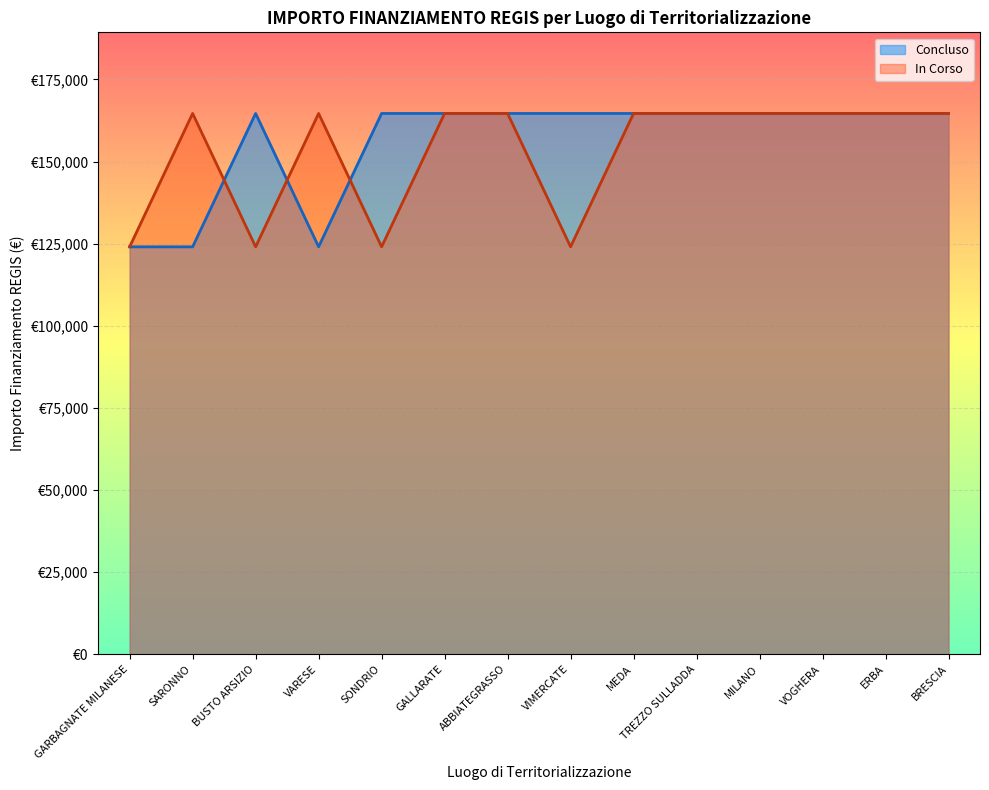

What is the total value across all series at BUSTO ARSIZIO?

288688.8